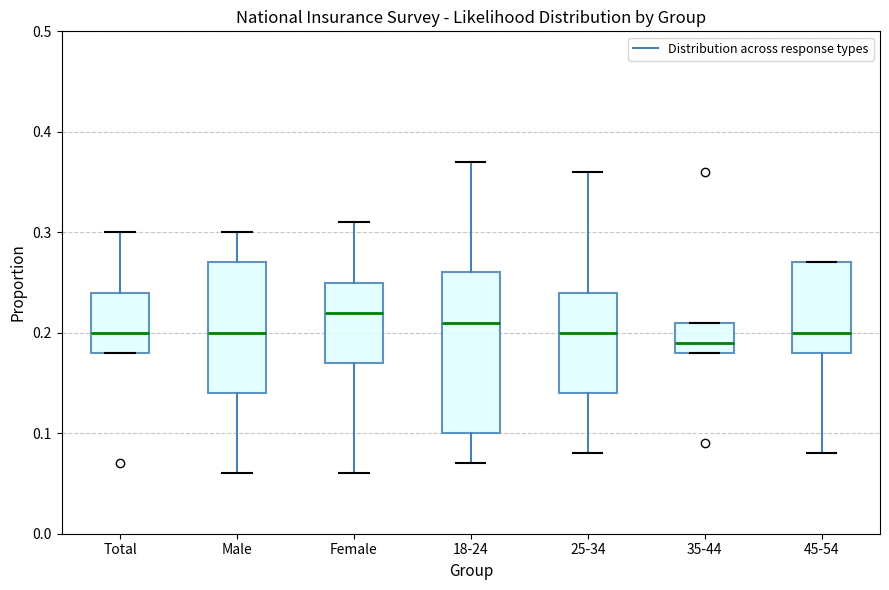

Reading left to right, read every box against the y-axis: the position of its median line, the range the box covers, and the ends of its whiskers. The values are not printed on the chart, so give them approximately, as read against the axis.

Total: median 0.20, box 0.18 to 0.24, whiskers 0.18 to 0.30
Male: median 0.20, box 0.14 to 0.27, whiskers 0.06 to 0.30
Female: median 0.22, box 0.17 to 0.25, whiskers 0.06 to 0.31
18-24: median 0.21, box 0.10 to 0.26, whiskers 0.07 to 0.37
25-34: median 0.20, box 0.14 to 0.24, whiskers 0.08 to 0.36
35-44: median 0.19, box 0.18 to 0.21, whiskers 0.18 to 0.21
45-54: median 0.20, box 0.18 to 0.27, whiskers 0.08 to 0.27